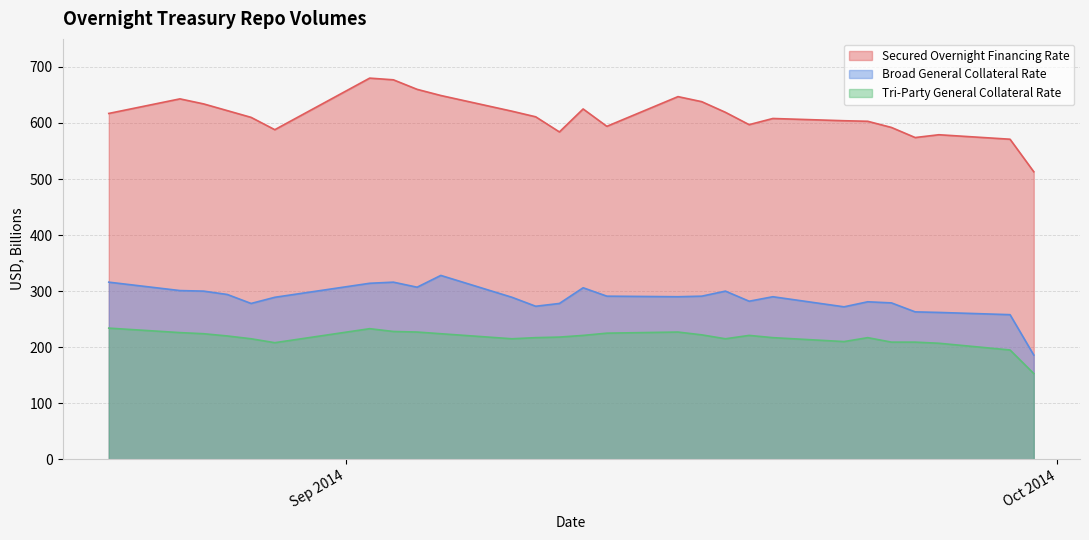

List the series in order of their peak value, highest first.

Secured Overnight Financing Rate, Broad General Collateral Rate, Tri-Party General Collateral Rate